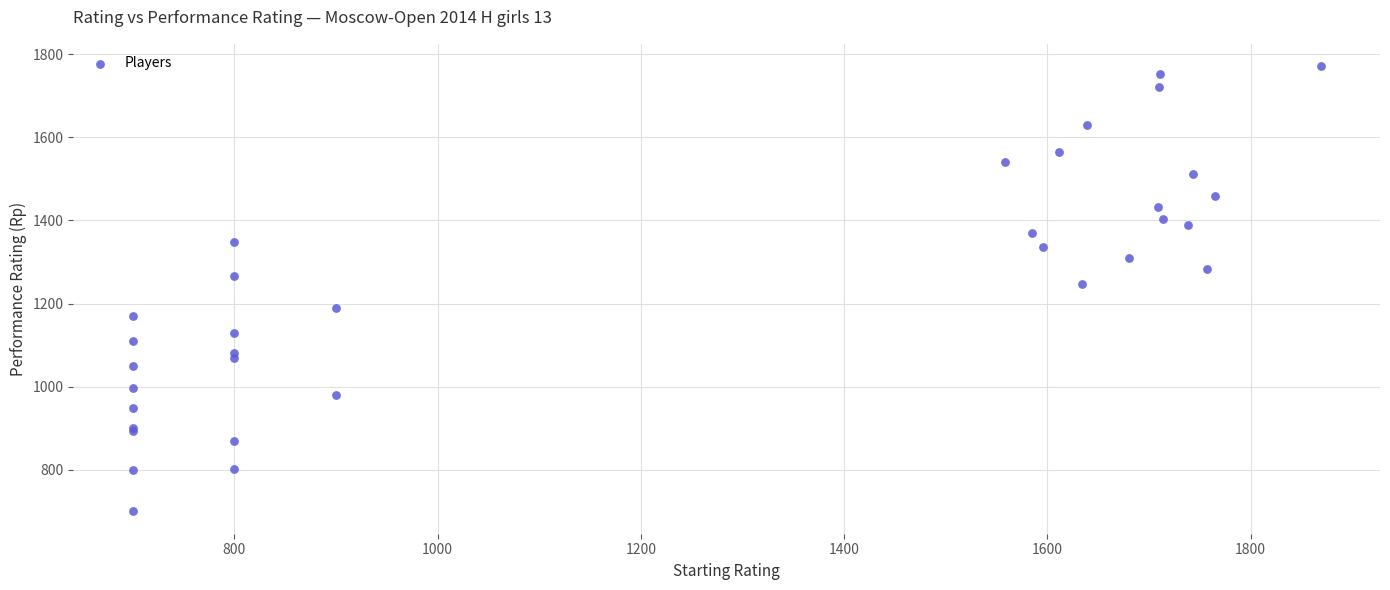

What Y value in the scatter plot is closest to 1235?

1247